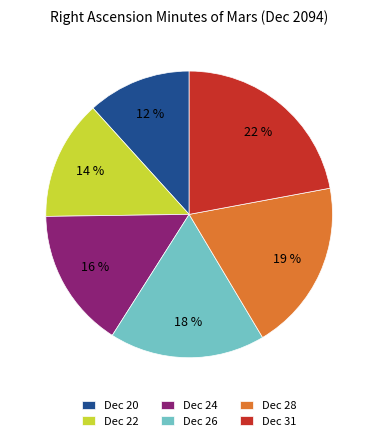

Which has a higher value, Dec 31 or Dec 24?

Dec 31